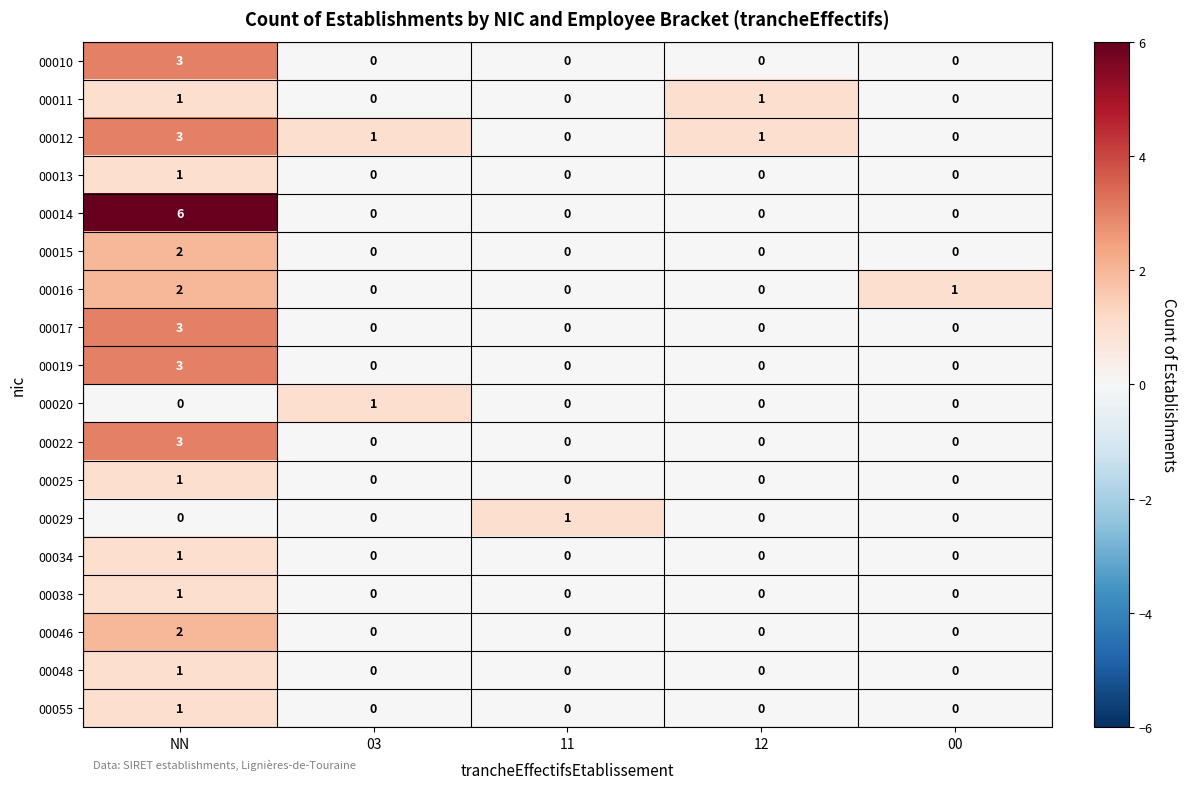

What is the approximate value of 00022 at NN?

3